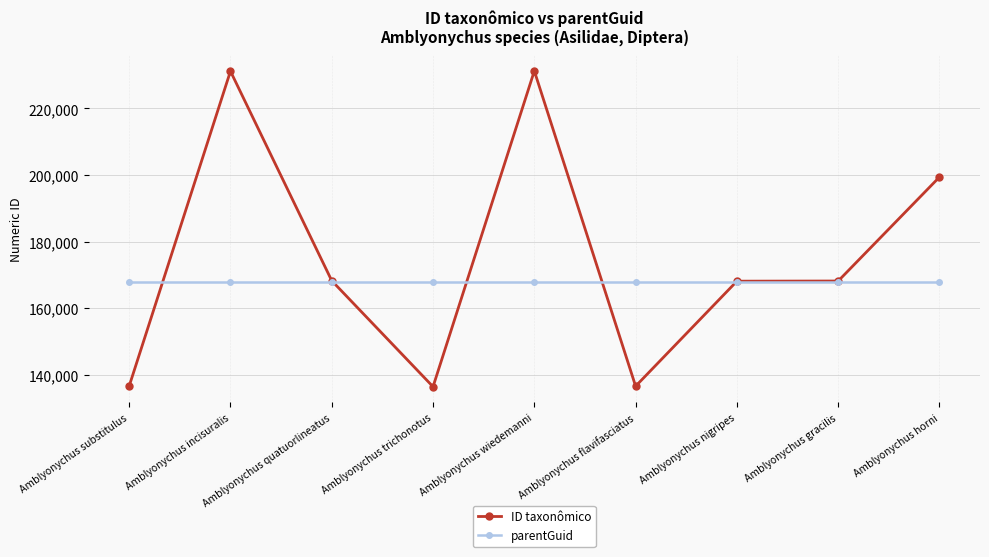

The parentGuid series shows 168014 at Amblyonychus flavifasciatus. True or false?

True